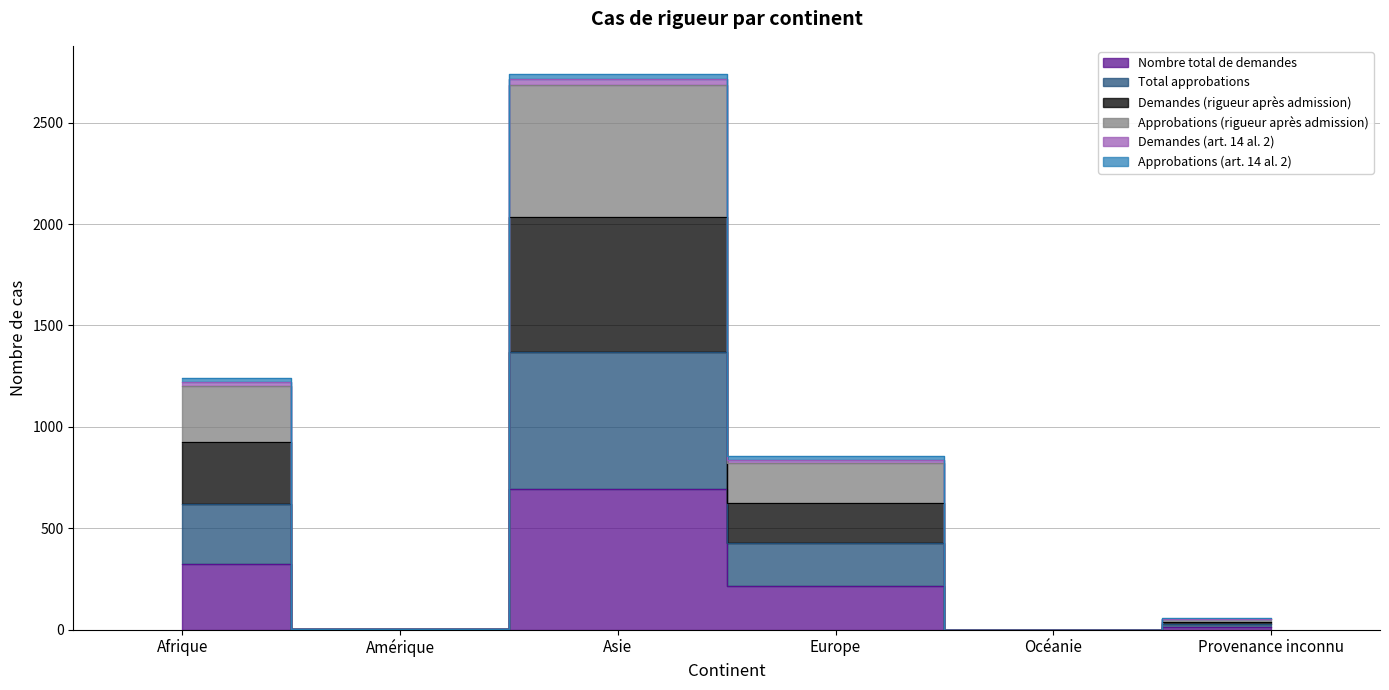

Where is Nombre total de demandes nearest to the value 348?

Afrique